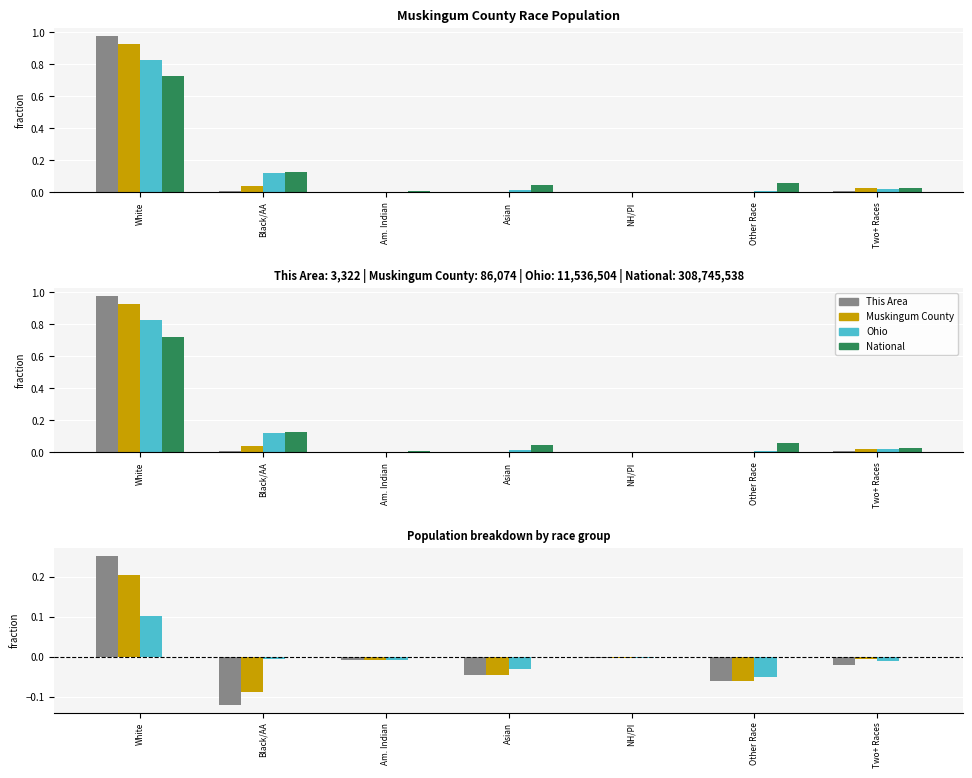

How many values in Ohio are above zero?

1